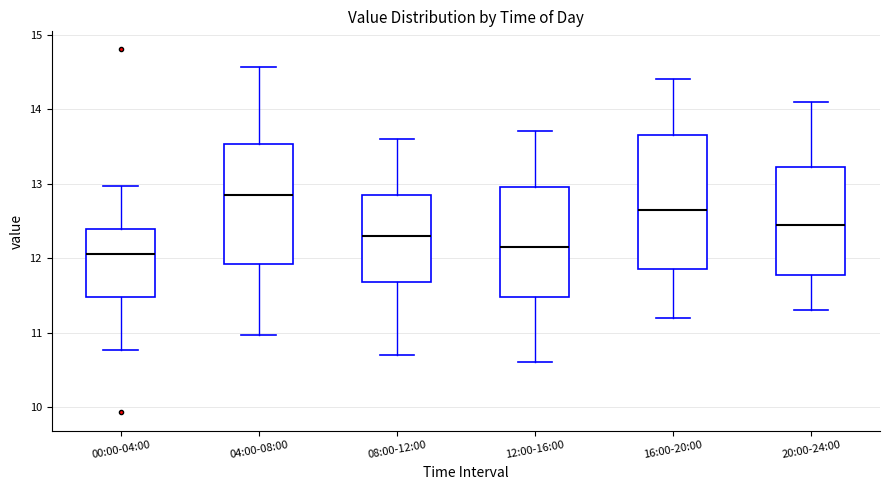

Which box has the highest median line?

04:00-08:00